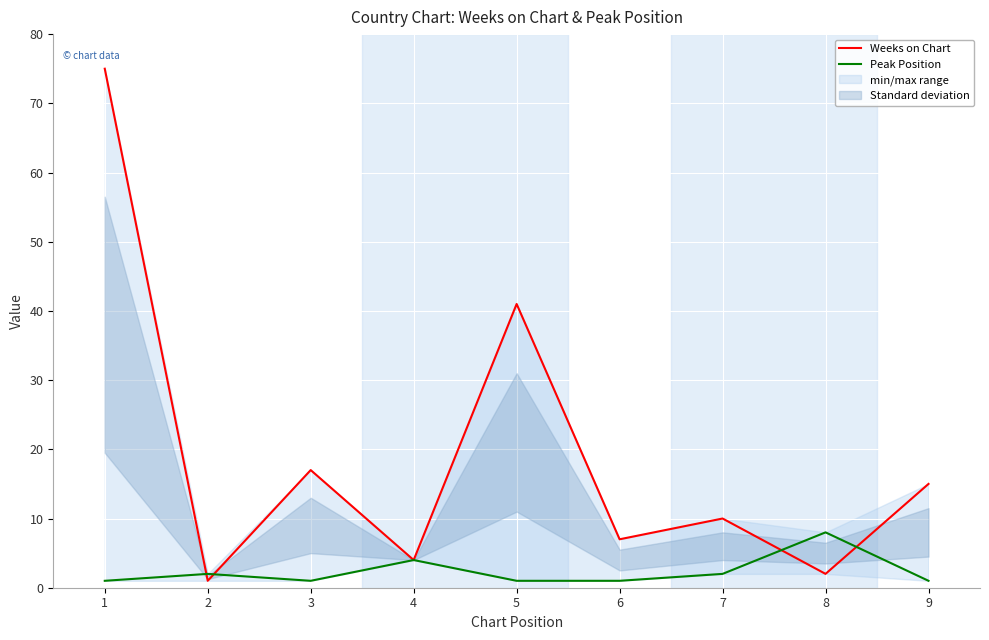

At which label does Weeks on Chart reach its minimum?

2